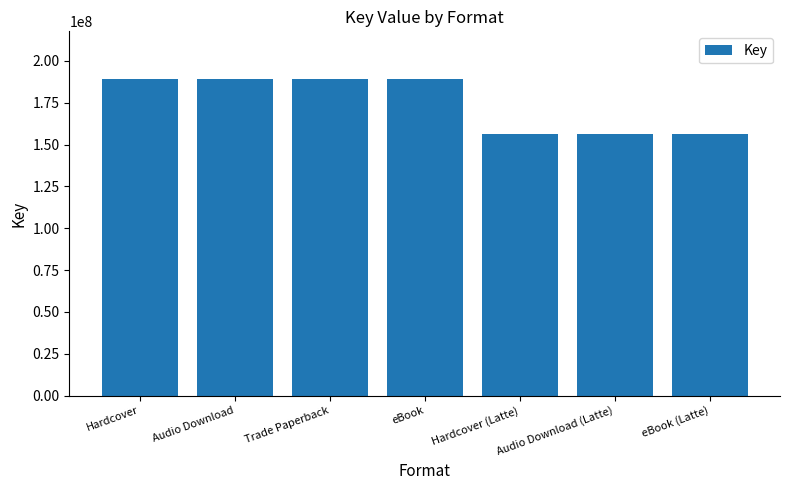

What is the label of the 6th bar from the right?

Audio Download